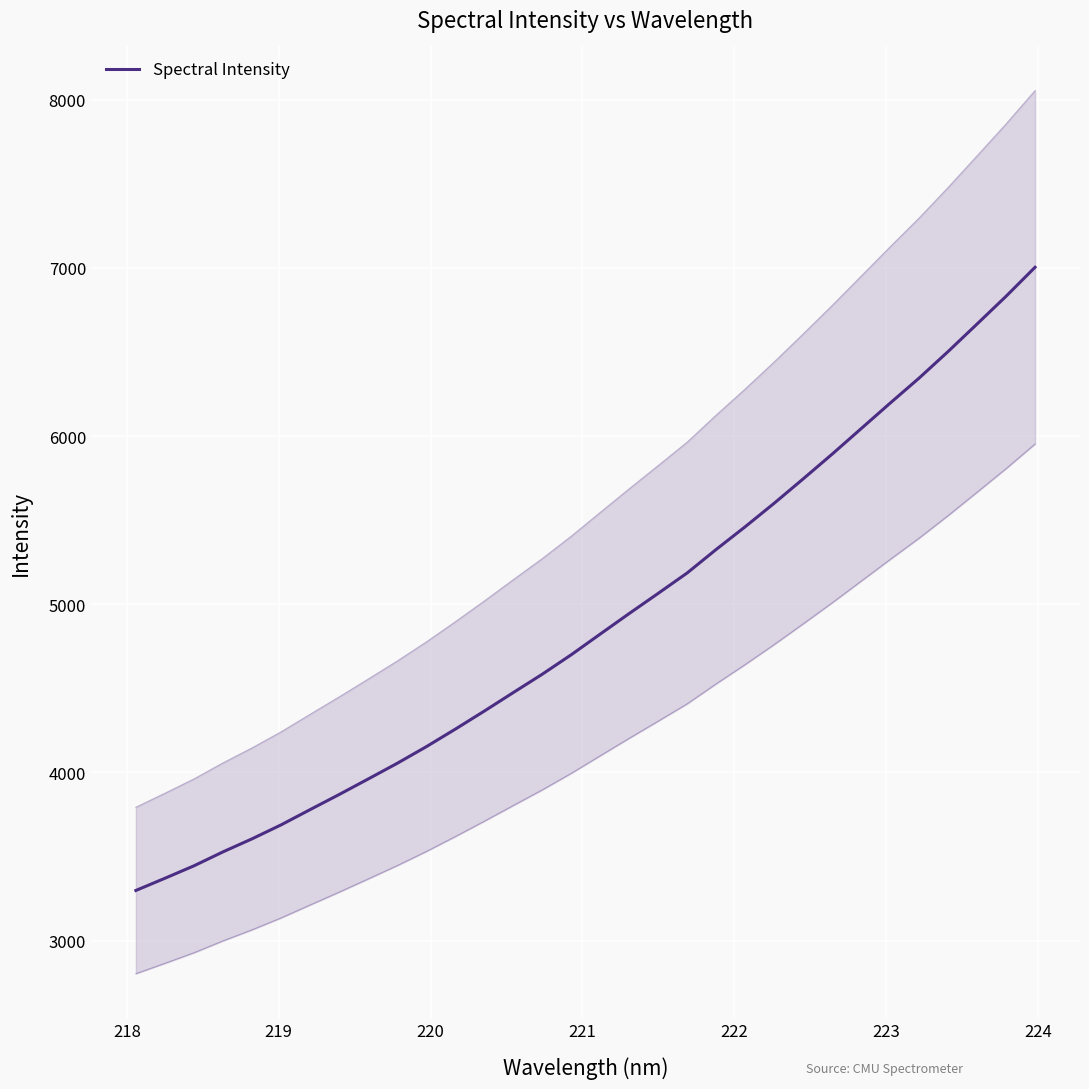

Is it true that the value at 18 is 1263.6?

False